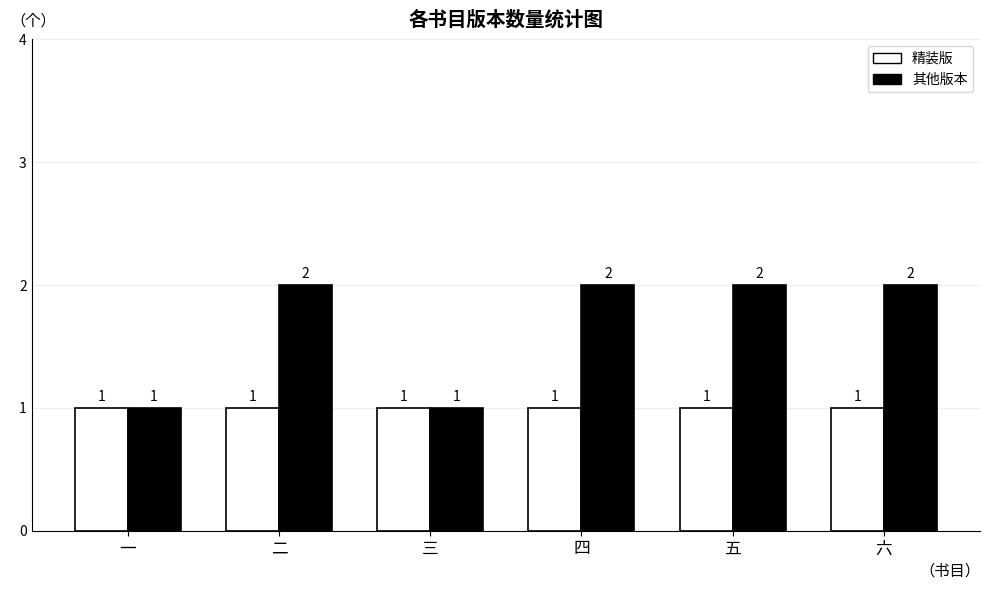

What is the total value across all series at 四?

3